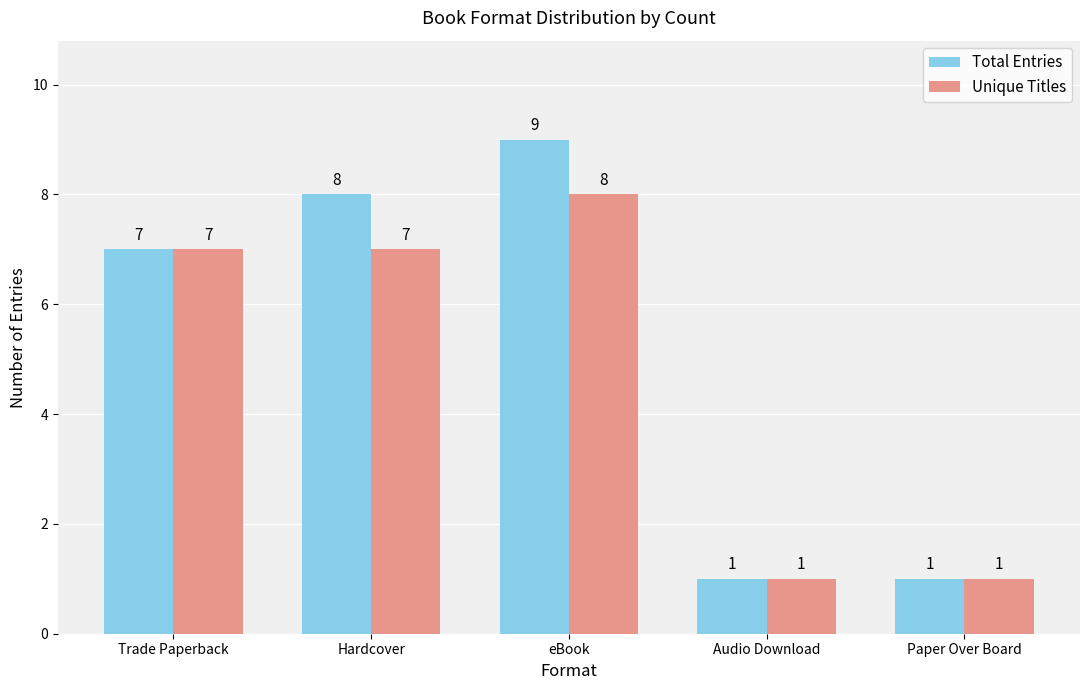

Rank the series at Hardcover from highest to lowest value.

Total Entries, Unique Titles